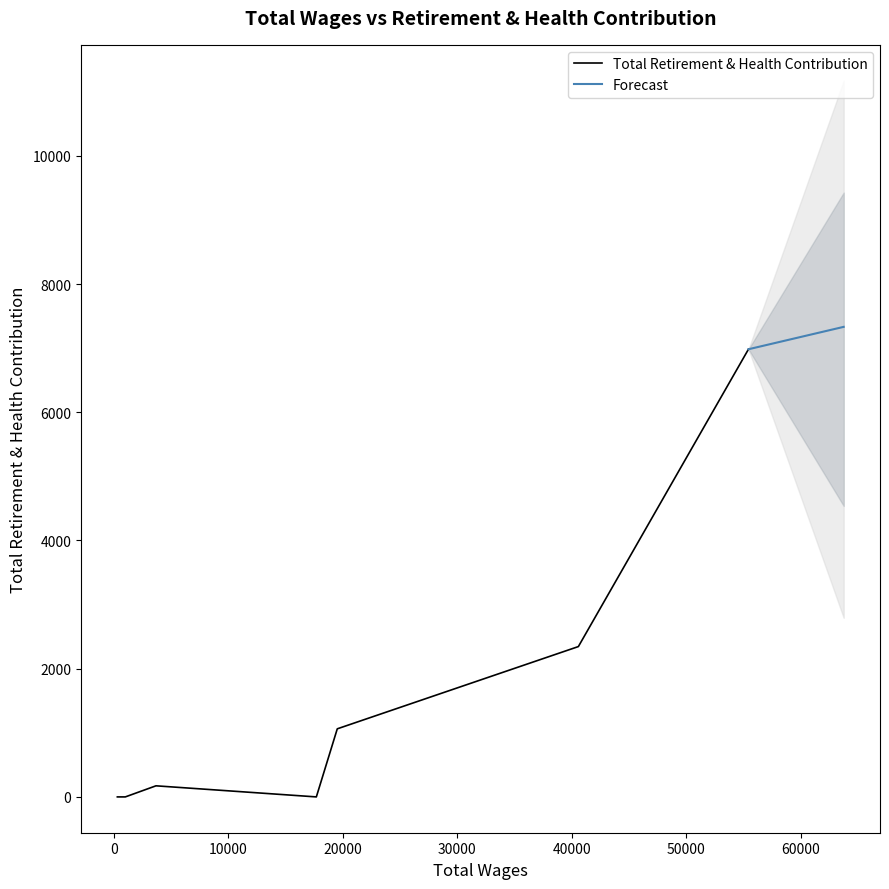

Which category has the highest value across all series?

55421